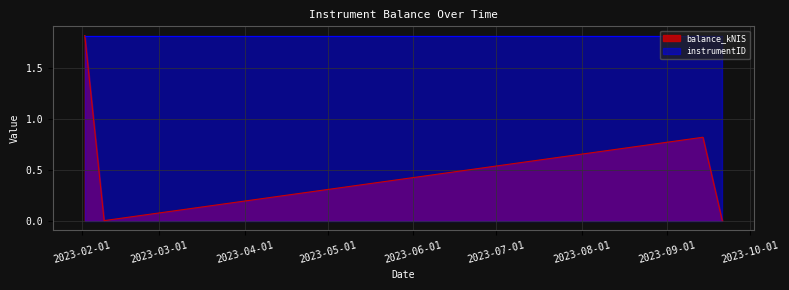

Is it true that the value at 2023-02-02 is 1.8?

True